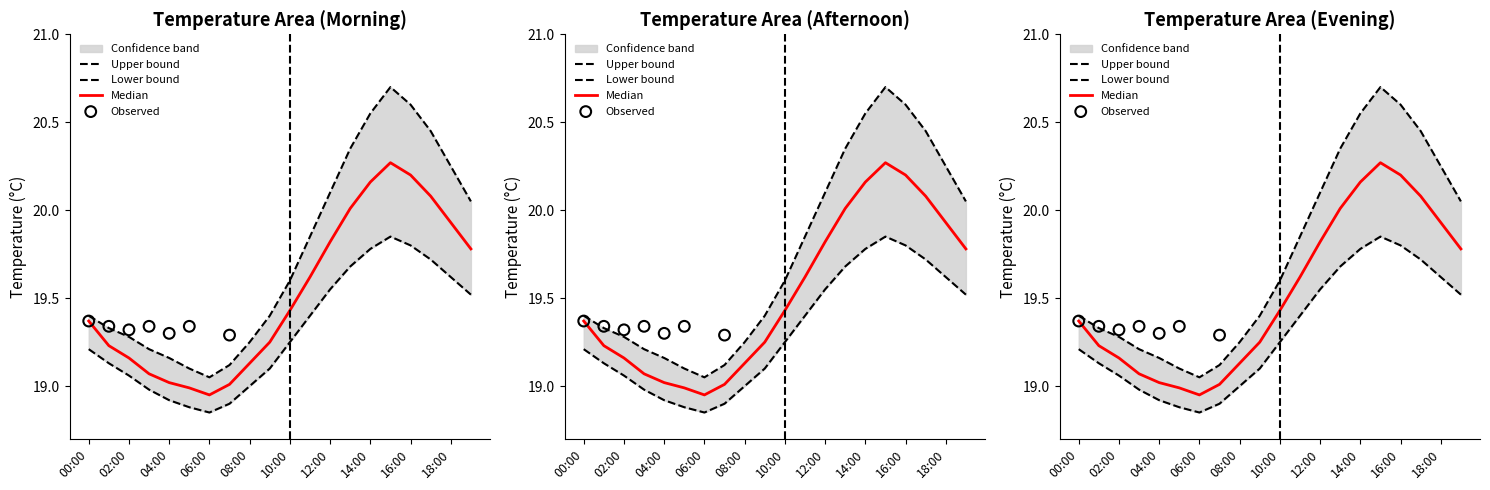

Which series reaches the minimum Y coordinate?

temperature_lower